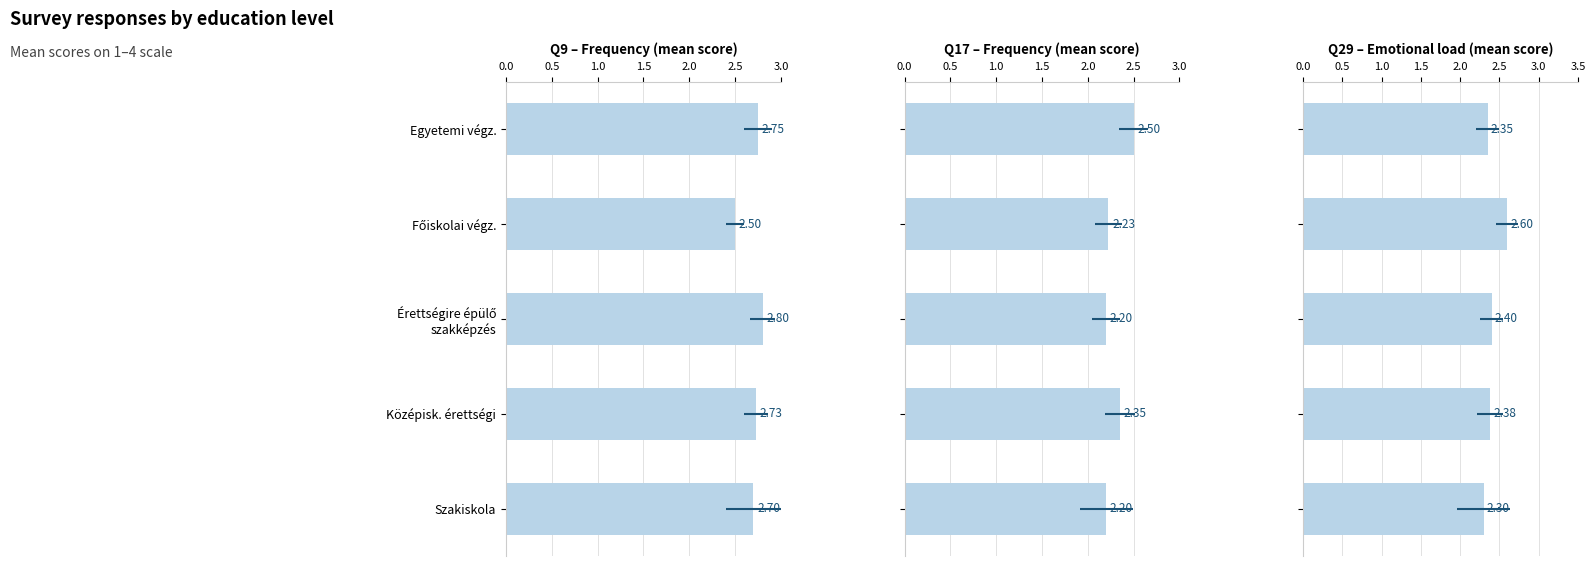

What is the maximum value for Q9 – Frequency (mean score)?

2.8